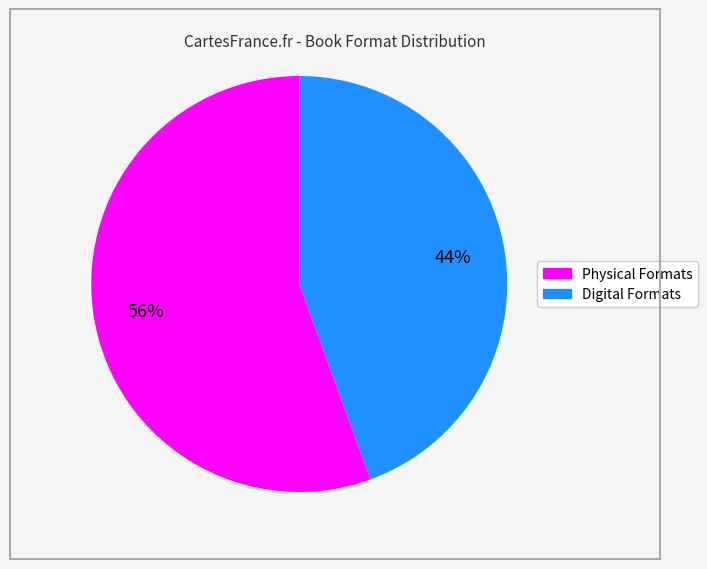

Is there any slice that represents more than half of the pie?

Yes